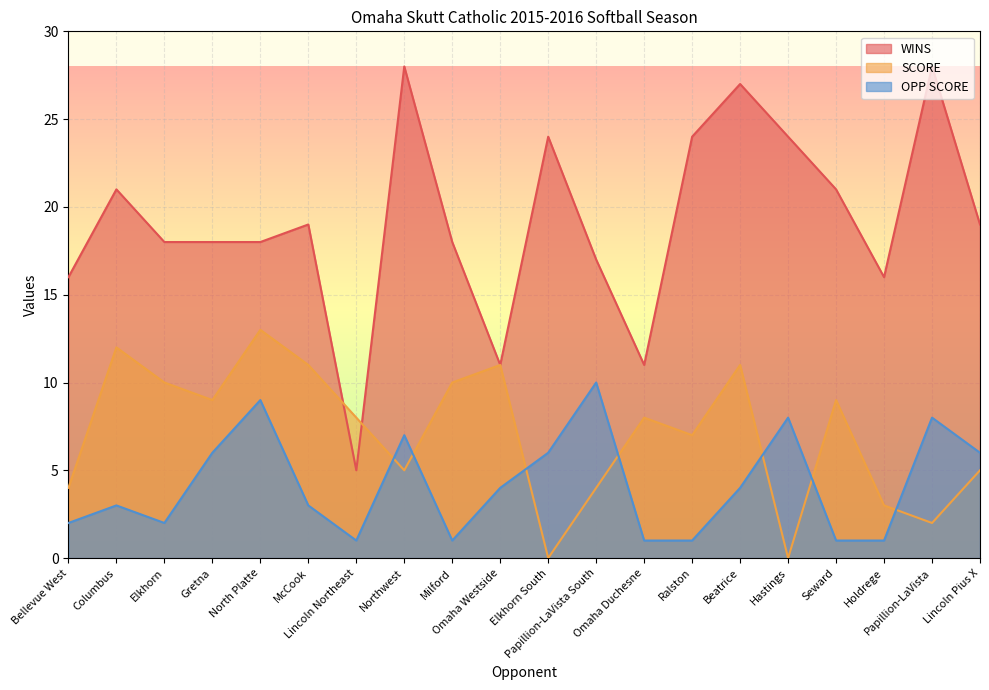

Is it true that WINS equals 21 at Columbus?

True